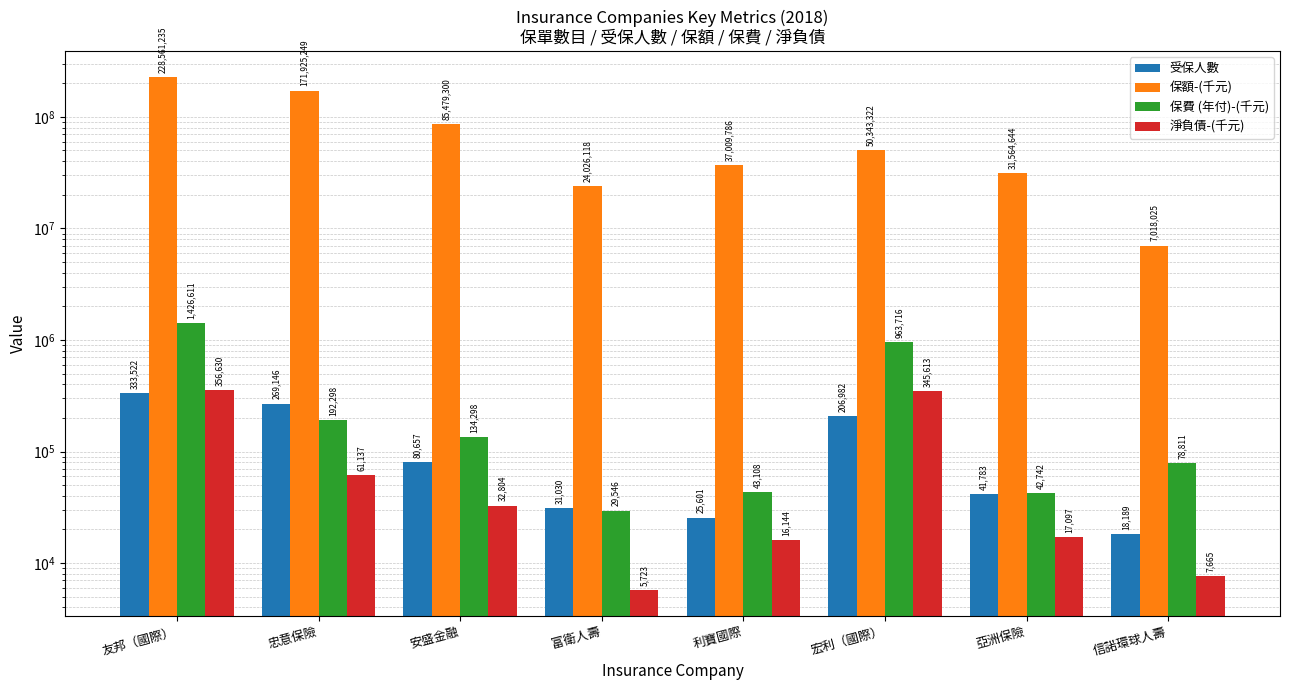

Reading right to left, extract all data points from this chart.

受保人數: 18189	41783	206982	25601	31030	80657	269146	333522
保額-(千元): 7018025	31564644	50343322	37009786	24026118	85479300	171925249	228561235
保費 (年付)-(千元): 78811	42742	963716	43108	29546	134298	192298	1426611
淨負債-(千元): 7665	17097	345613	16144	5723	32804	61137	356630